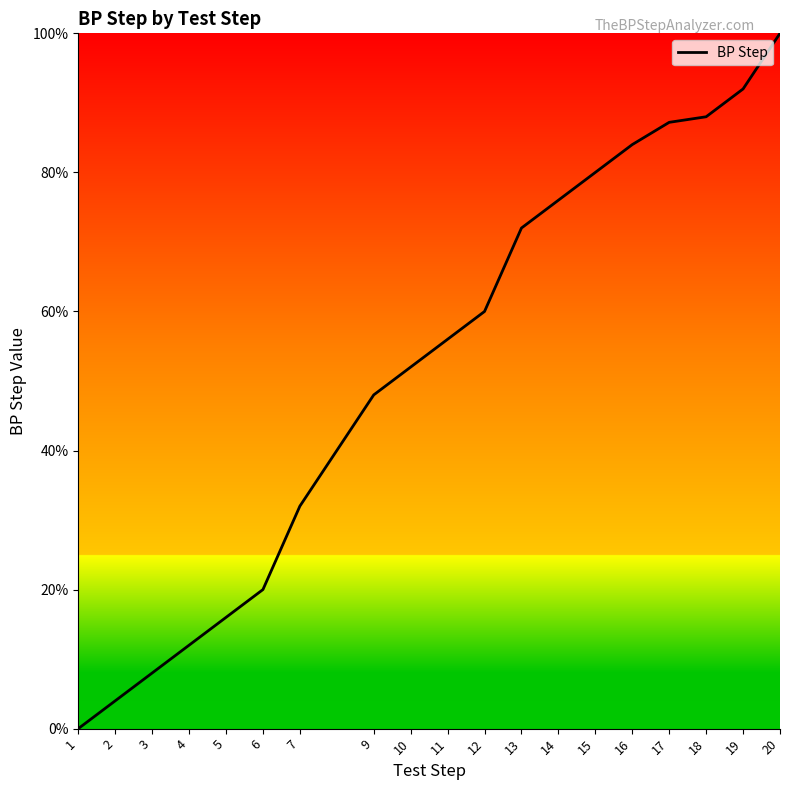

The value at 11 is 56.0. True or false?

True